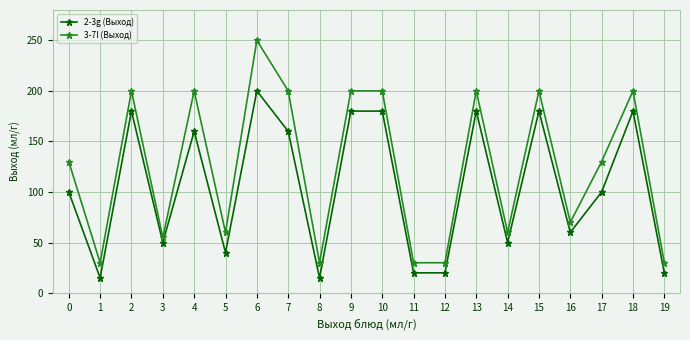

True or false: 3-7l (Выход) and 2-3g (Выход) intersect in this chart.

False